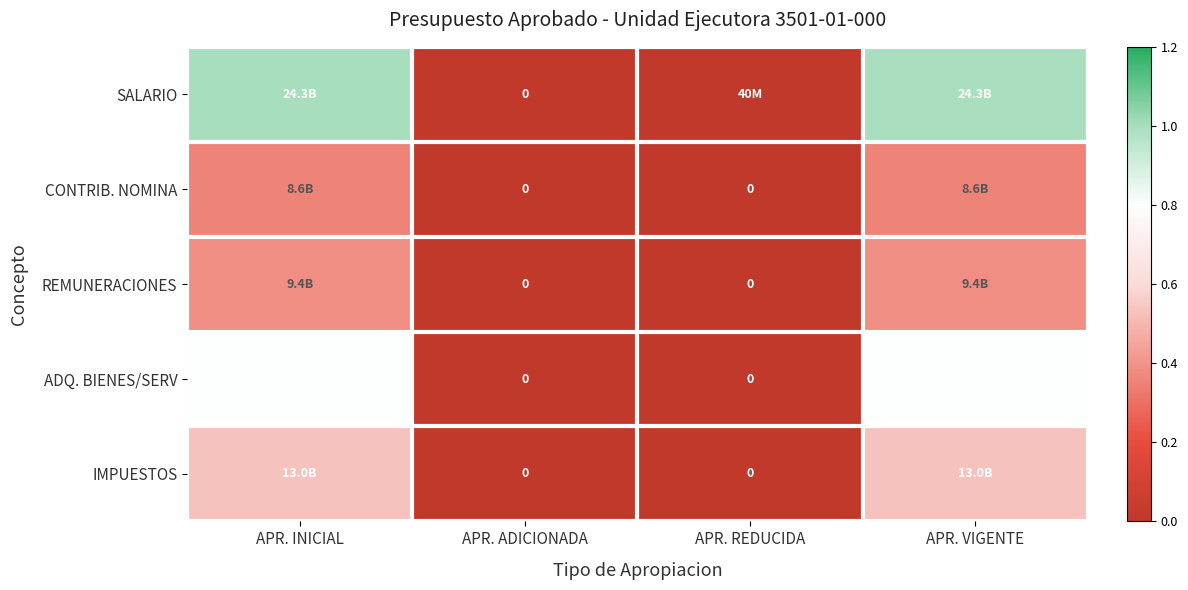

Rank the series at APR. VIGENTE from lowest to highest value.

CONTRIB. NOMINA, REMUNERACIONES, IMPUESTOS, ADQ. BIENES/SERV, SALARIO